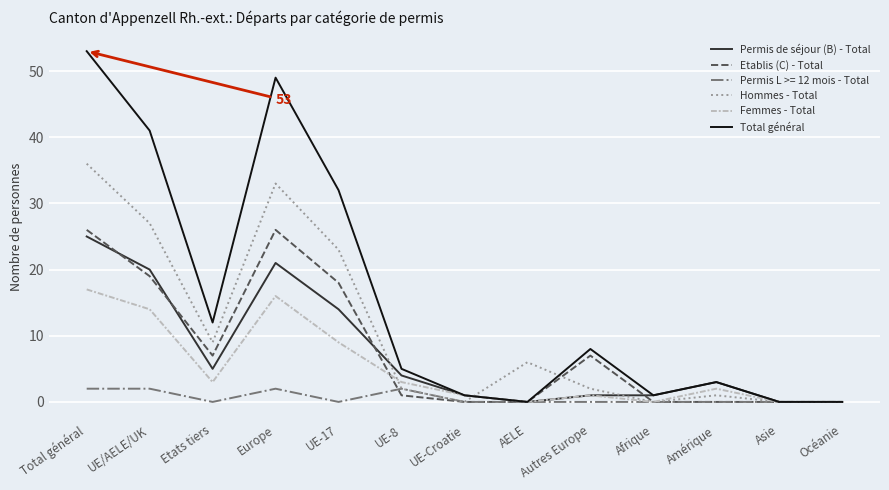

Is it true that Femmes - Total equals 8 at AELE?

False